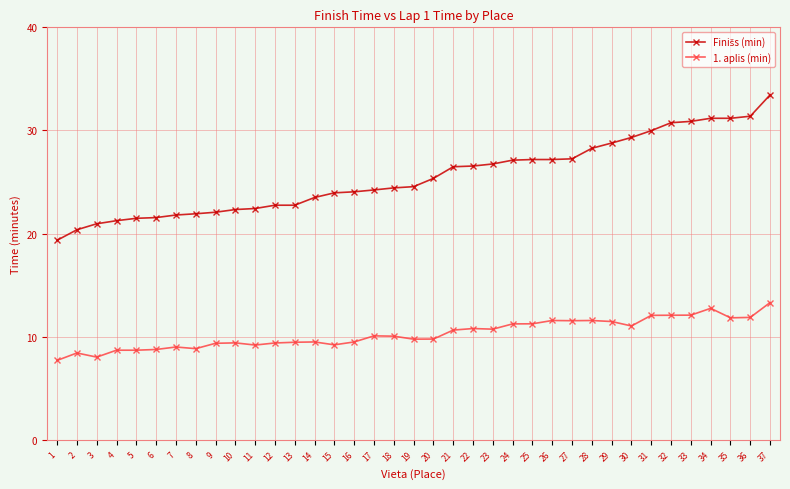

What is the value of the 1. aplis (min) point at the 24th from the left?

11.2